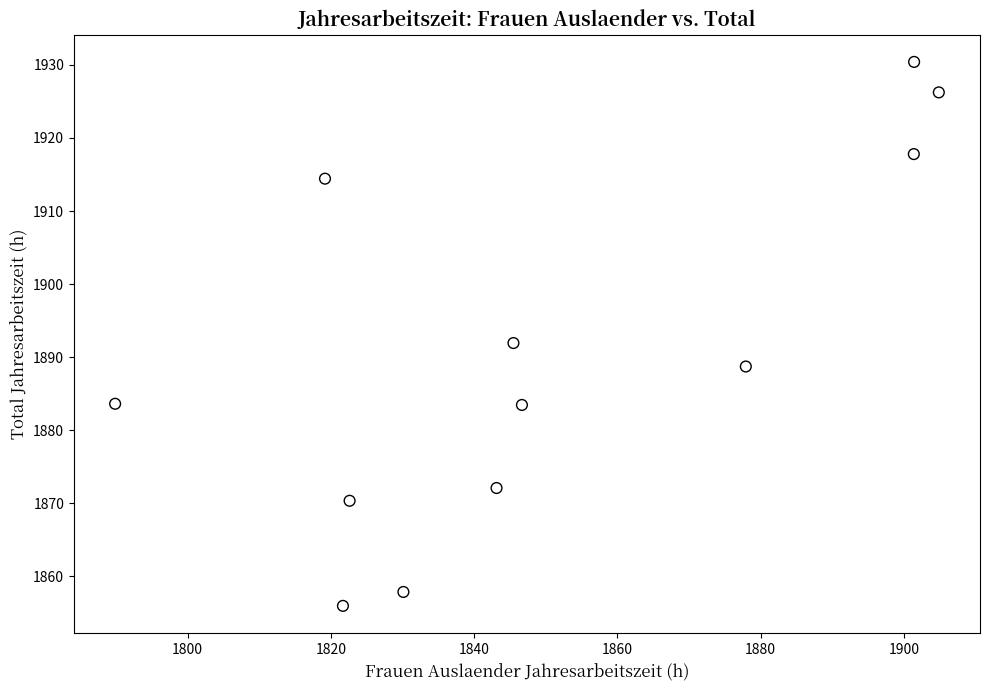

What is the average X value?

1850.4